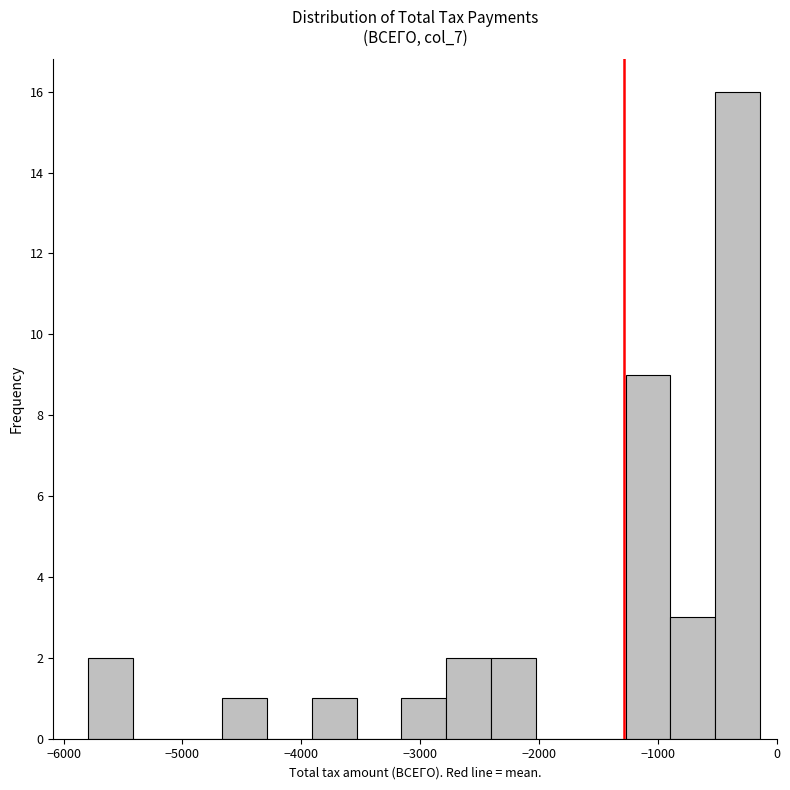

Around what value on the x-axis is the tallest bar? Give the approximate position of its centre, as read against the axis.

-300